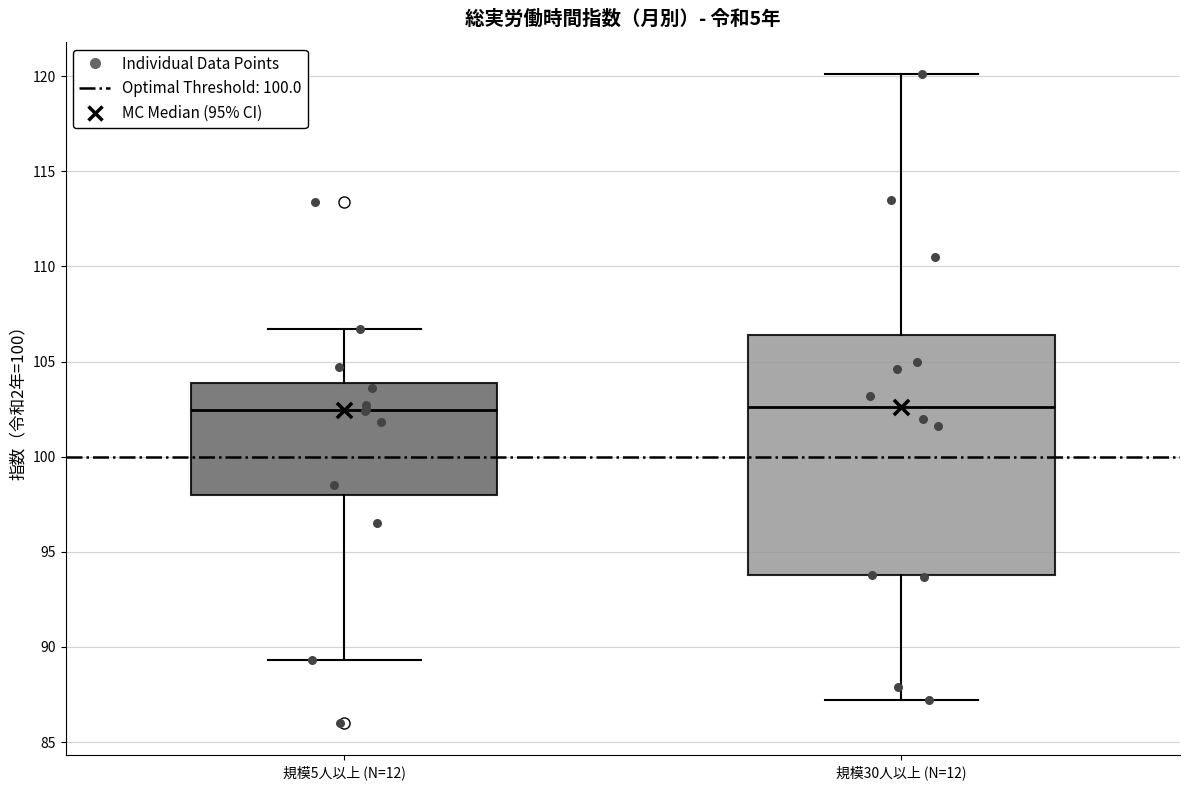

Where does the upper whisker of the box for 規模5人以上 (N=12) end on the y-axis? The values are not printed on the chart, so give them approximately, as read against the axis.

106.5